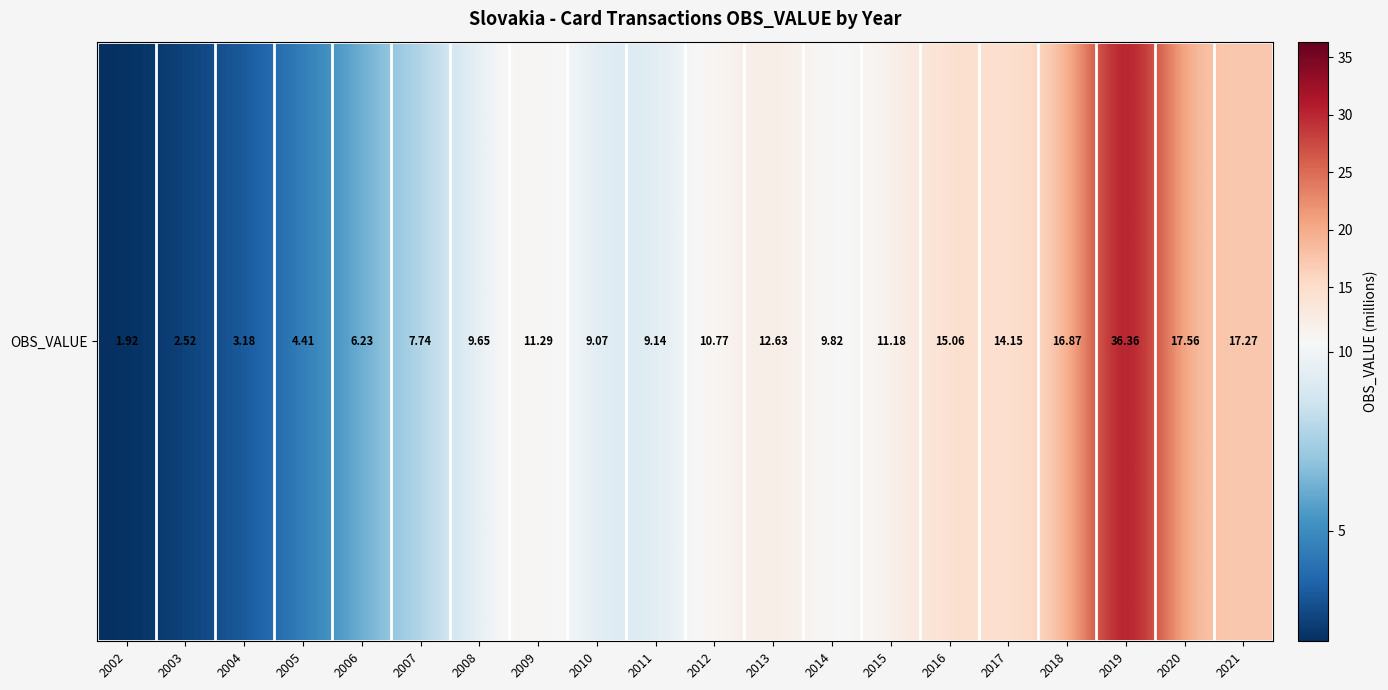

At which category does the chart reach its minimum across all series?

2002